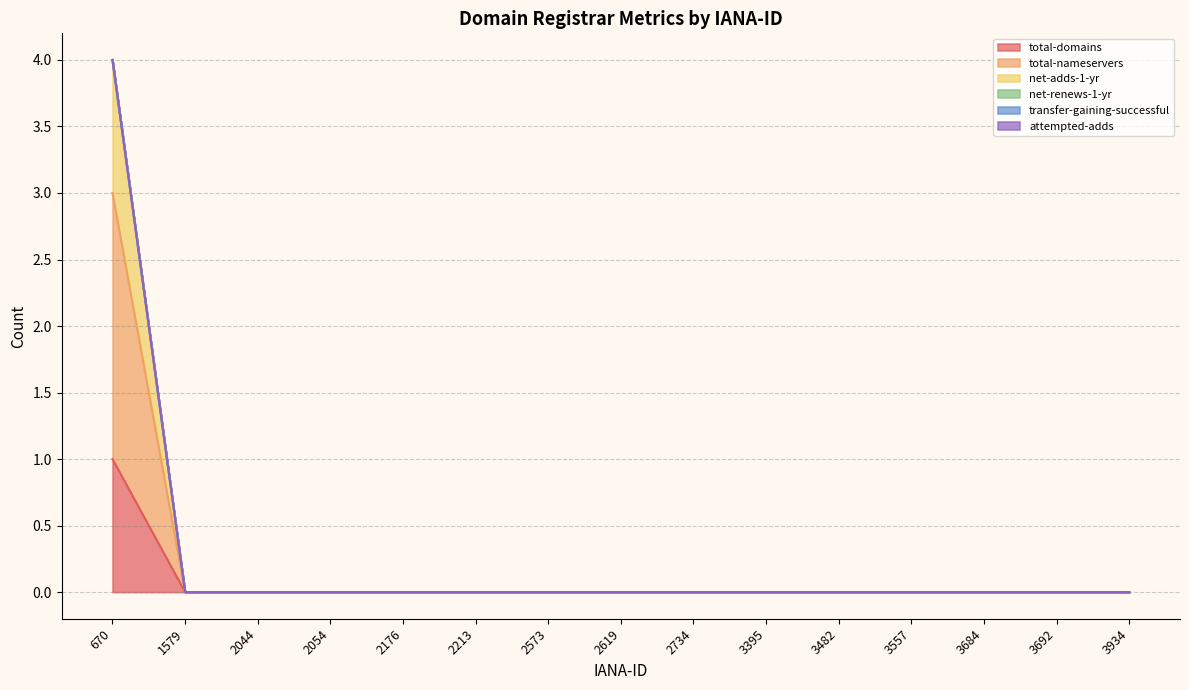

Does the chart have visible grid lines?

Yes